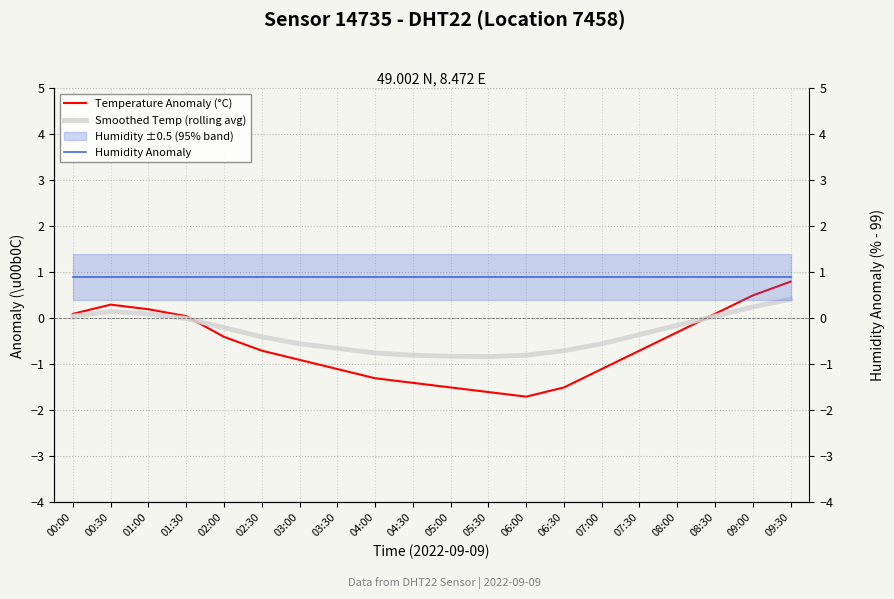

What is the difference between the maximum and second lowest values in the Smoothed Temp (rolling avg) series?

1.2